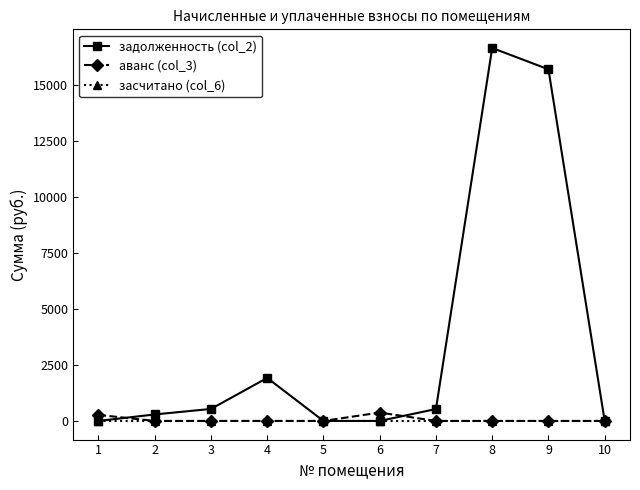

Rank the series by their maximum value, from highest to lowest.

задолженность (col_2), аванс (col_3), засчитано (col_6)